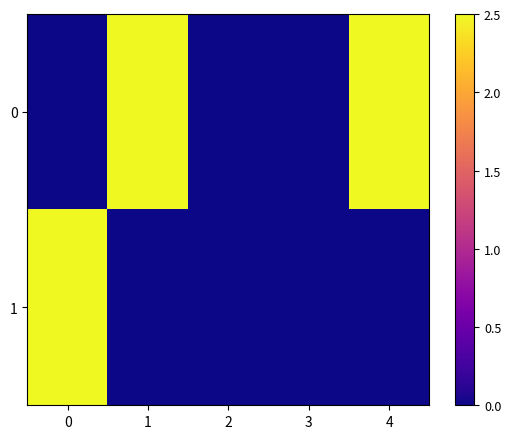

At which category does the chart reach its peak across all series?

1